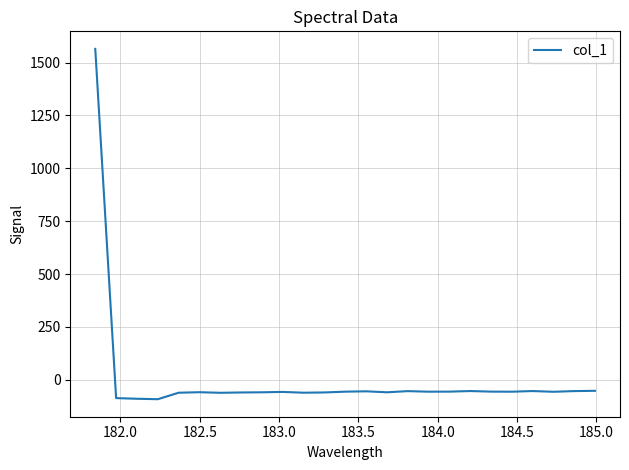

What is the greatest value displayed?

1565.3